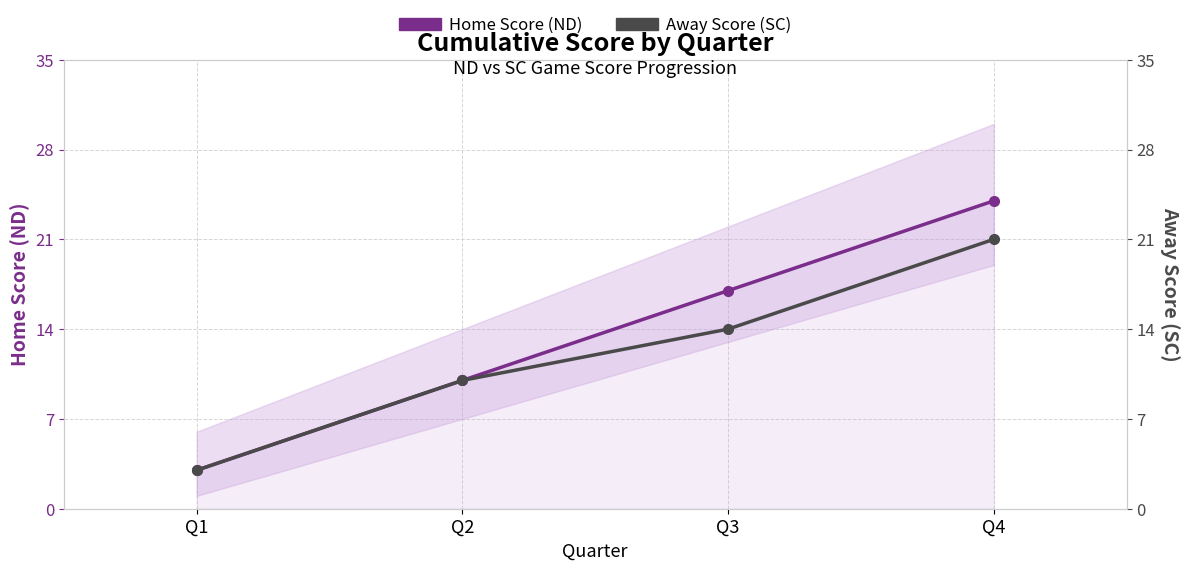

What is the highest value of the Away Score series?

21